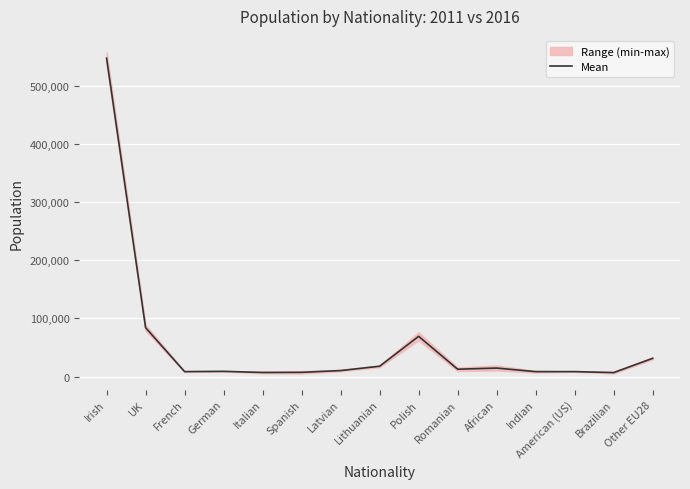

Reading left to right, what are all the values shown in this chart?

546998.5	84035.5	8580.0	9075.0	7116.0	7360.0	10418.0	17855.5	69179.0	12729.5	14696.0	8554.5	8596.5	6925.5	31444.0